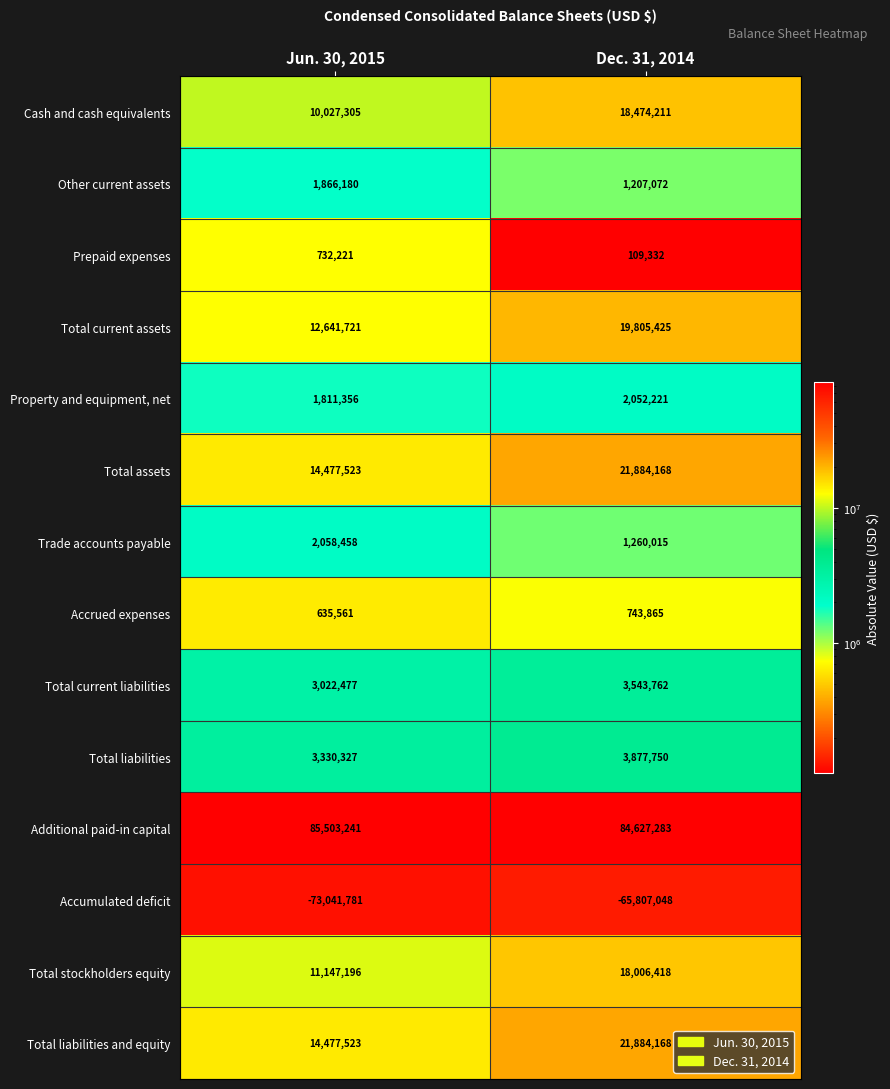

Is it true that Accrued expenses equals 635561 at Jun. 30, 2015?

True